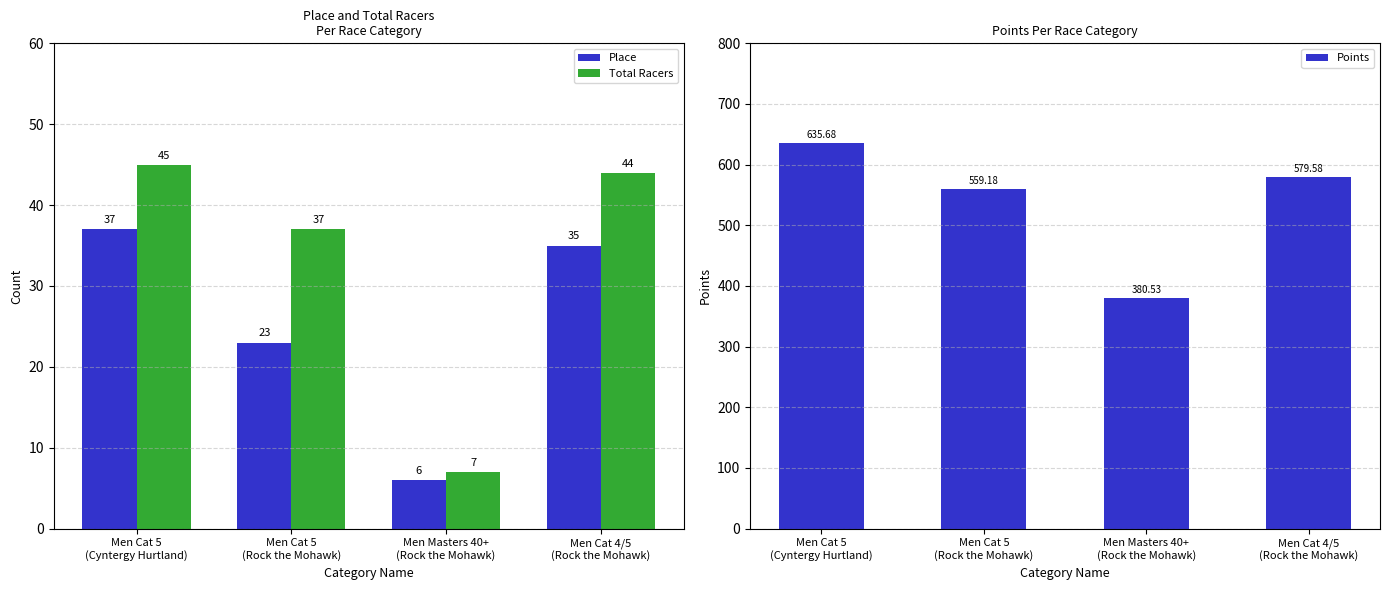

Where does the Place series first go above 35?

Men Cat 5
(Cyntergy Hurtland)